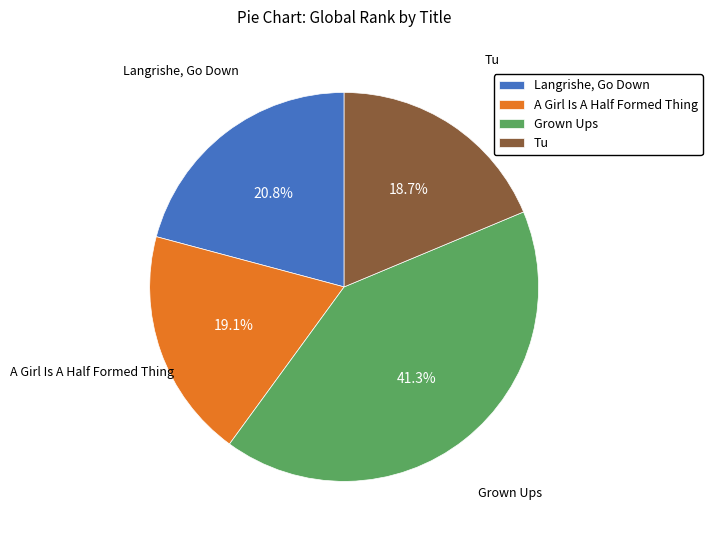

Does A Girl Is A Half Formed Thing account for over 50% of the chart?

No